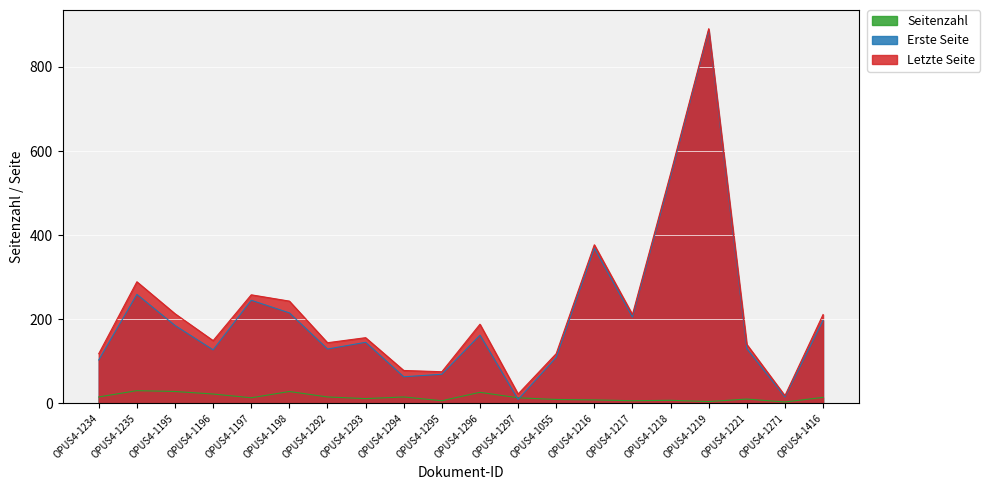

The Letzte Seite series shows 78 at OPUS4-1294. True or false?

True